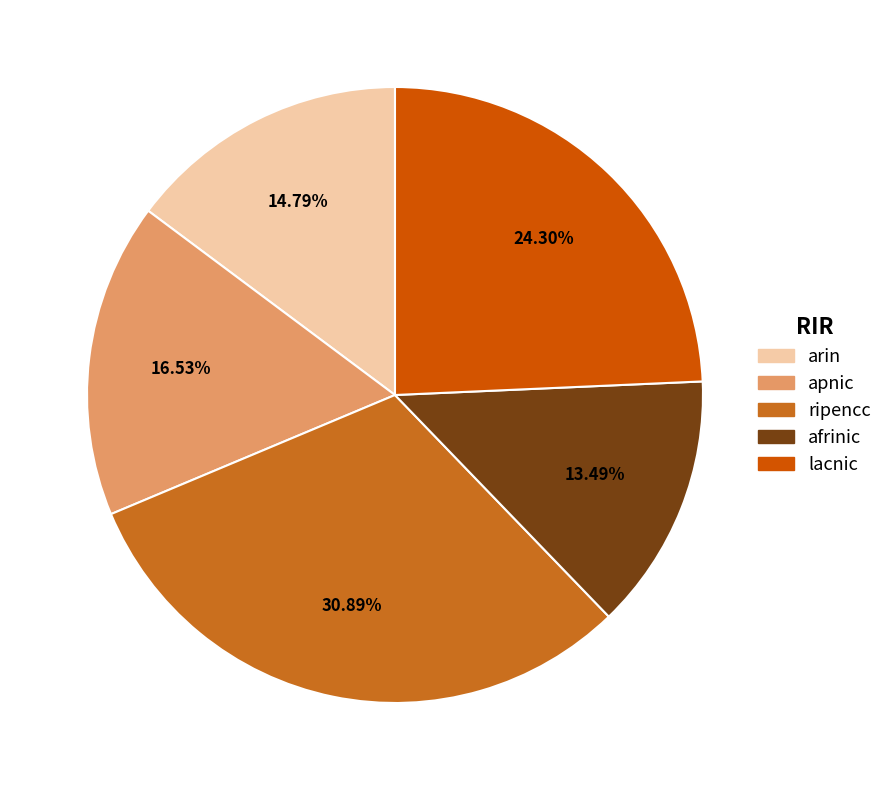

How many segments does this pie chart have?

5